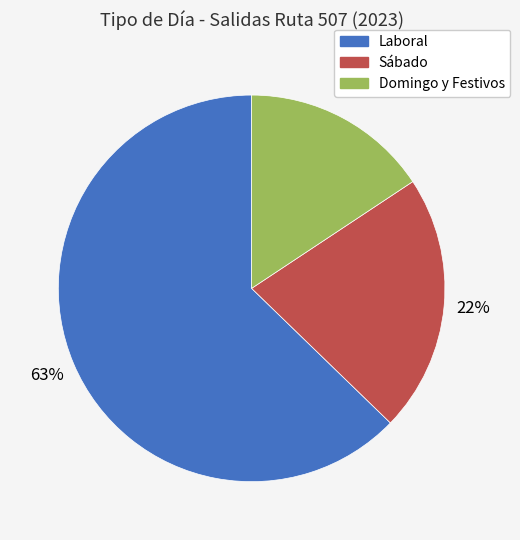

To the nearest percent, what is the difference between the largest and smallest slice percentages?

47%